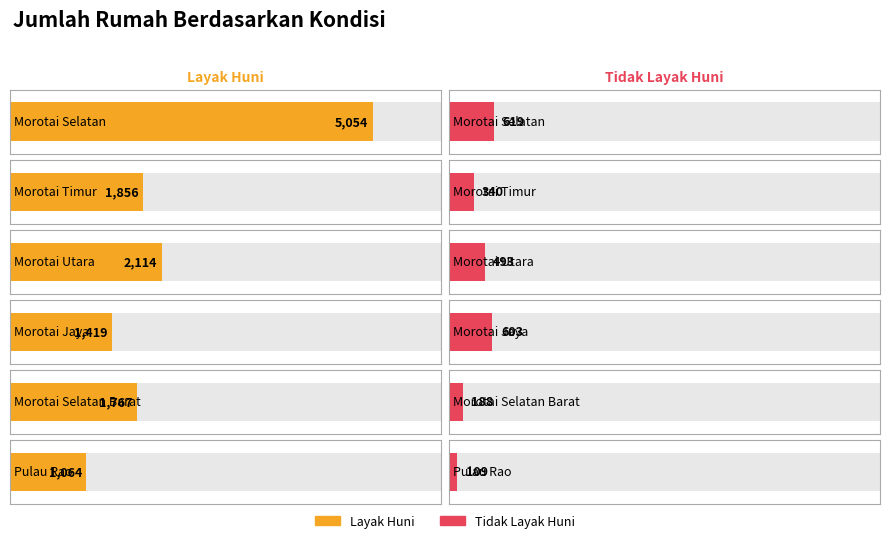

How many bars are there in each group?

2